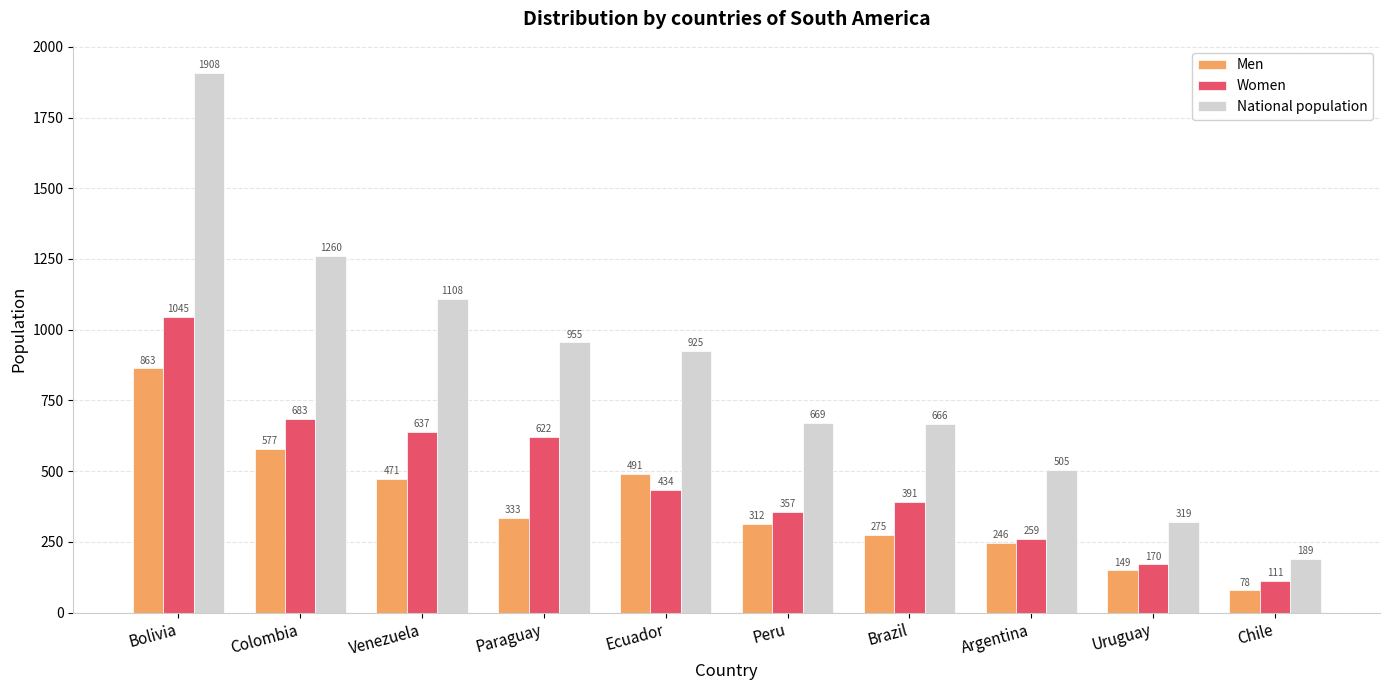

How many distinct data groups are displayed?

3